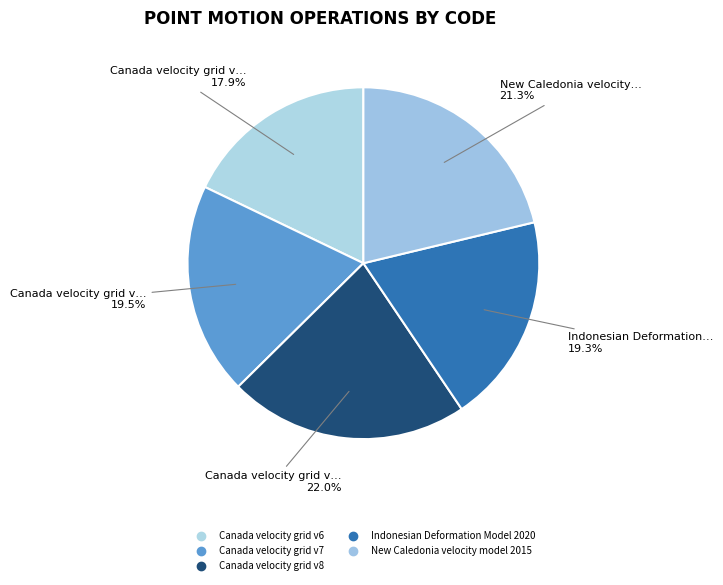

How many slices are in this pie chart?

5